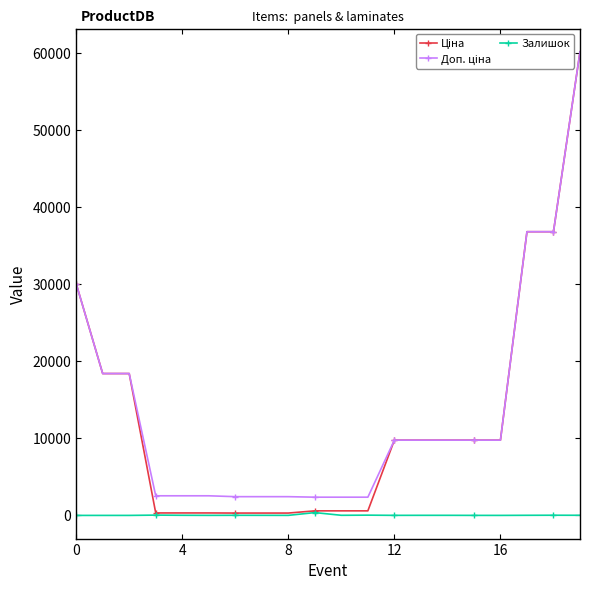

At how many categories does at least one series exceed 11751?

6